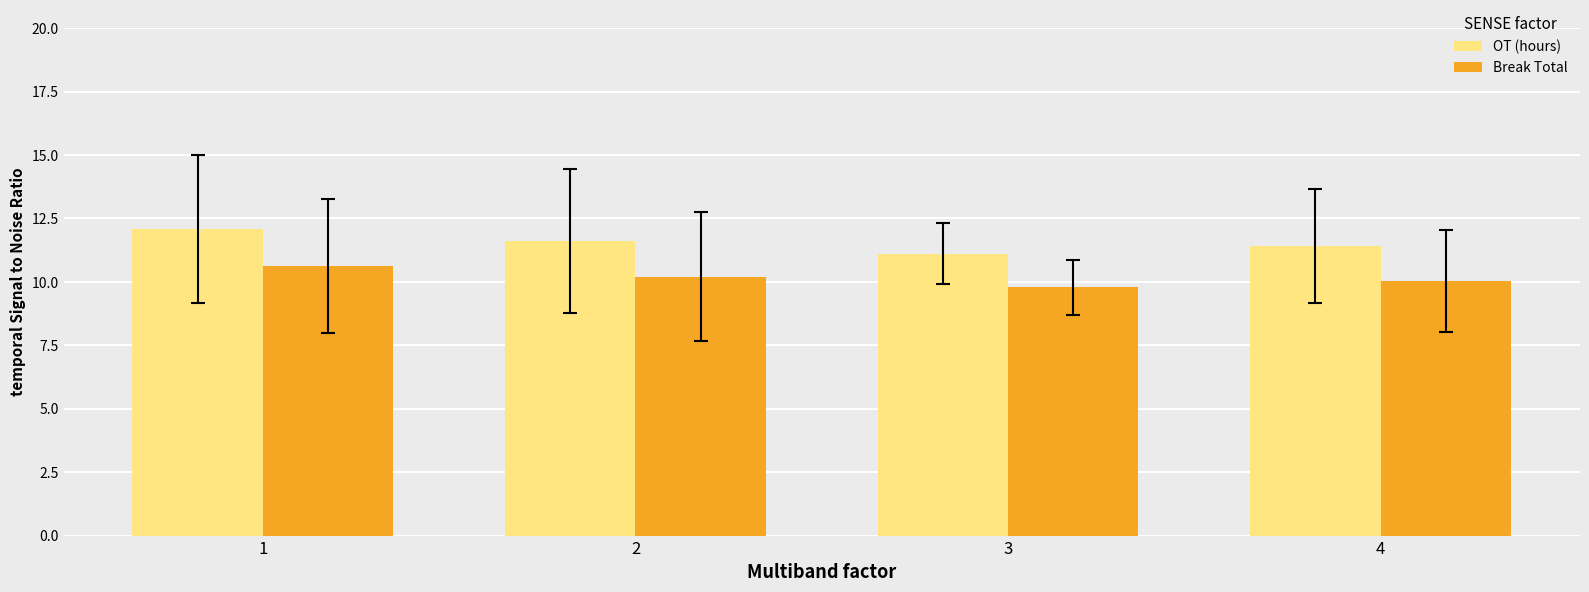

What are all the series names shown in the legend?

OT (hours), Break Total